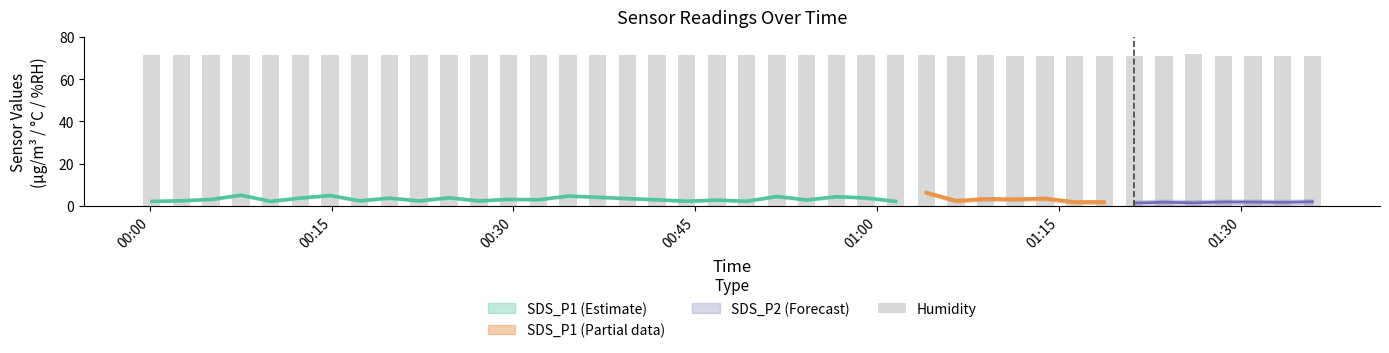

What is the difference between the maximum and second lowest values?

0.8